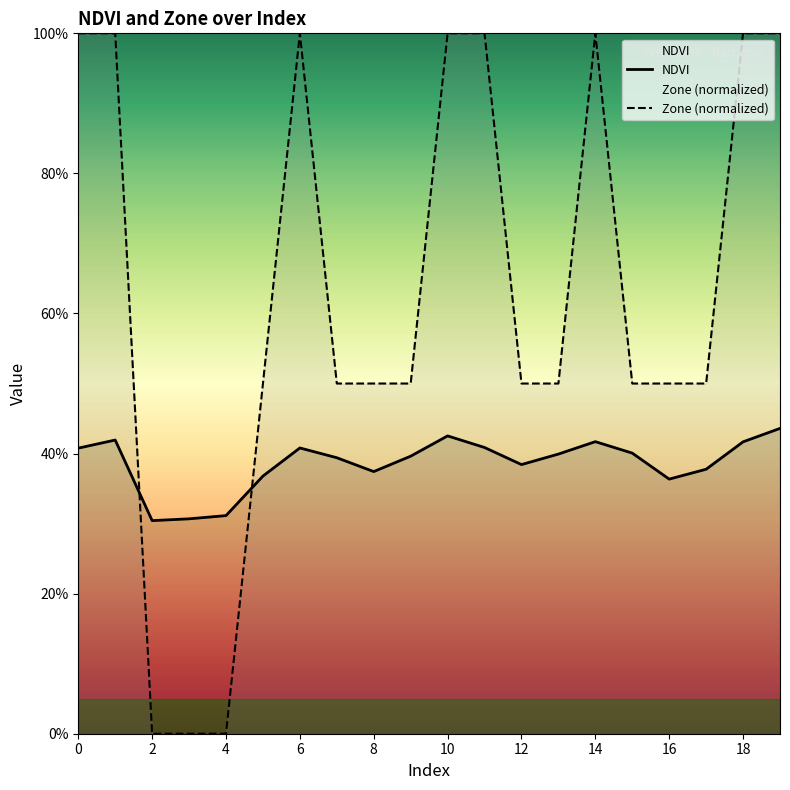

List the series in order of their overall mean, lowest first.

NDVI, Zone (normalized)